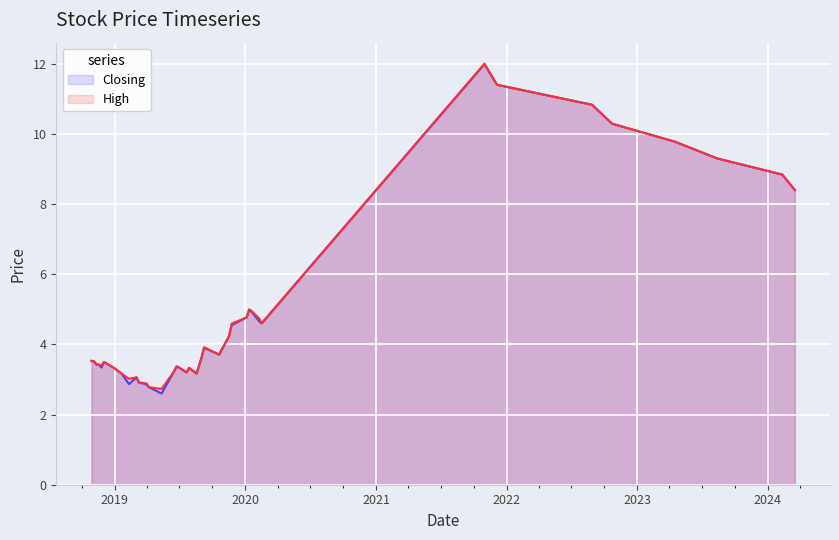

True or false: Closing and High cross at least once.

False